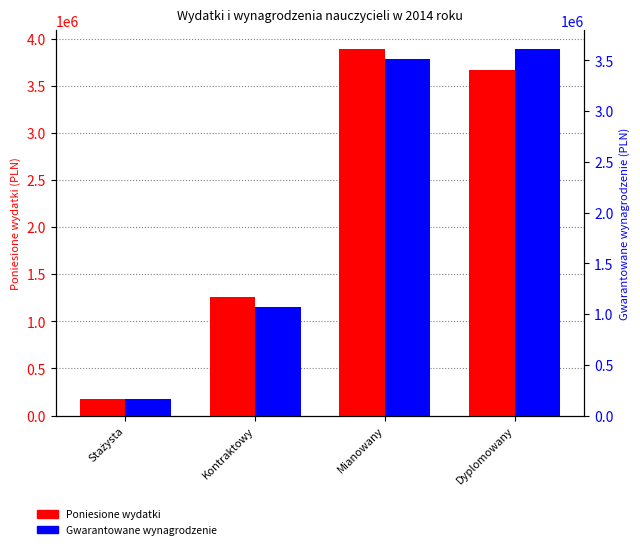

What are all the series names shown in the legend?

Poniesione wydatki, Gwarantowane wynagrodzenie